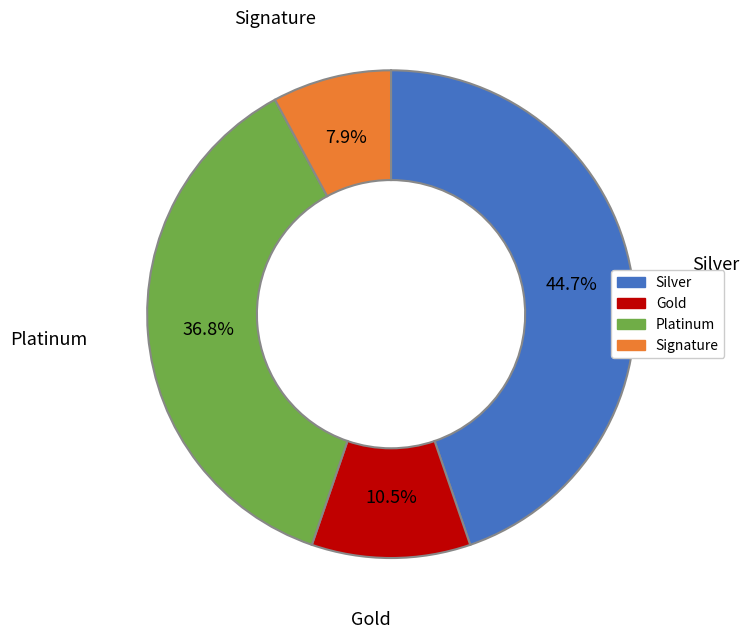

How many slices are in this pie chart?

4